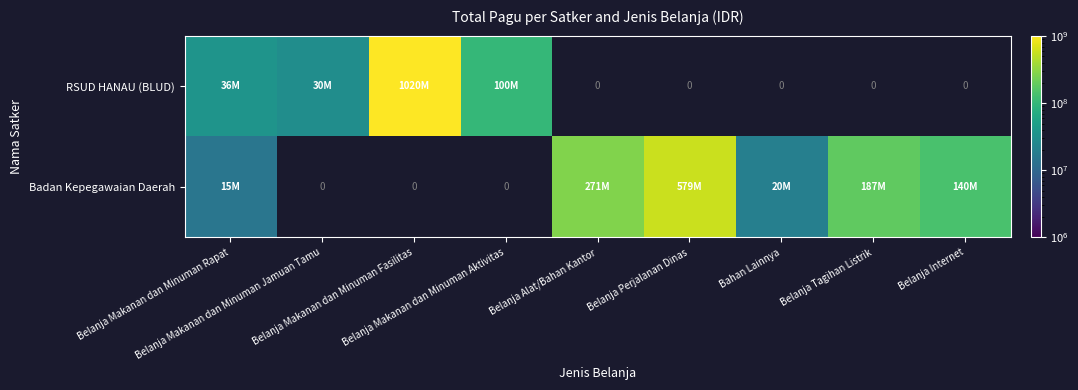

How many series are shown in this chart?

2